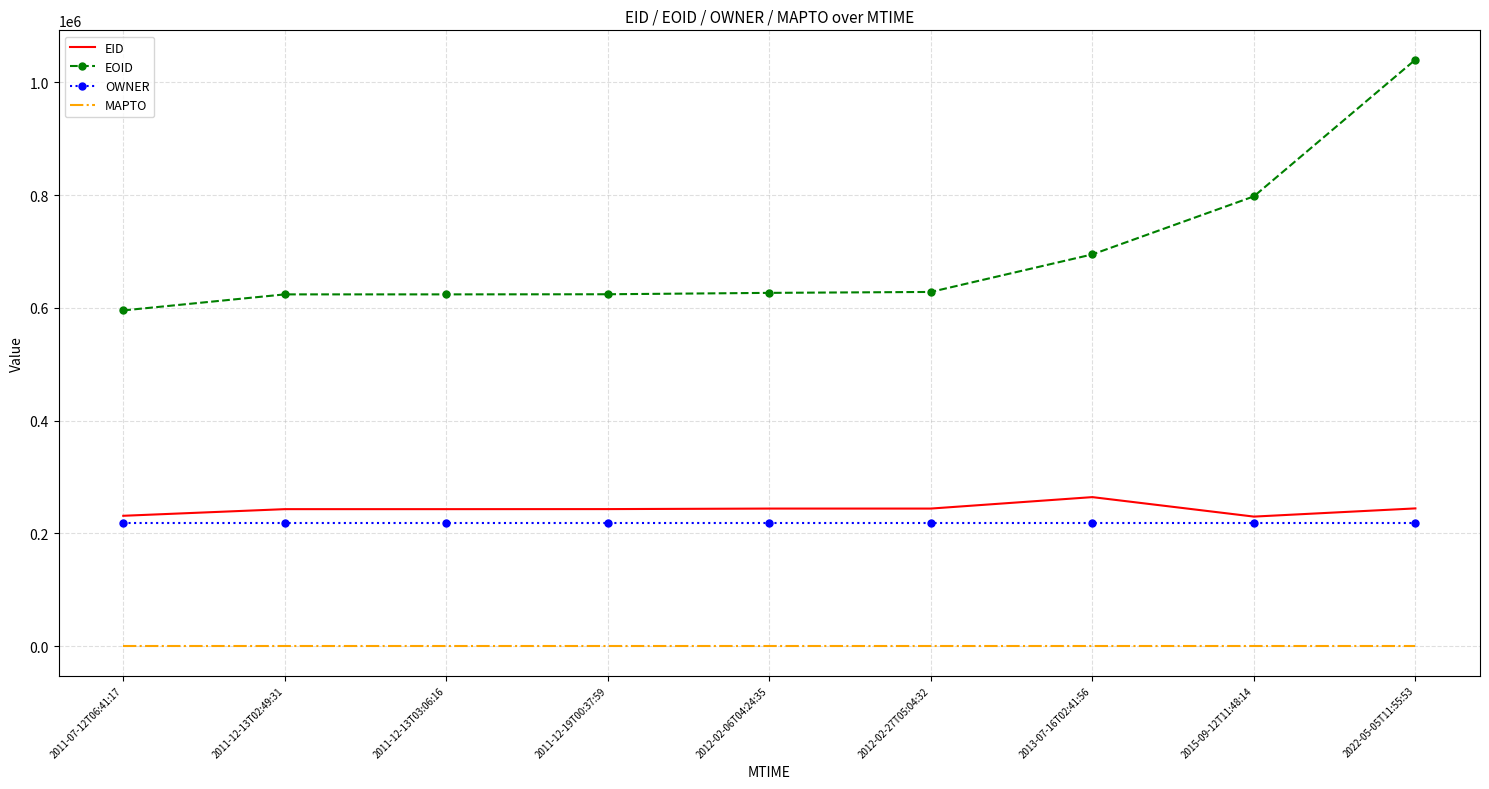

Is it true that MAPTO equals 0 at 2013-07-16T02:41:56?

True